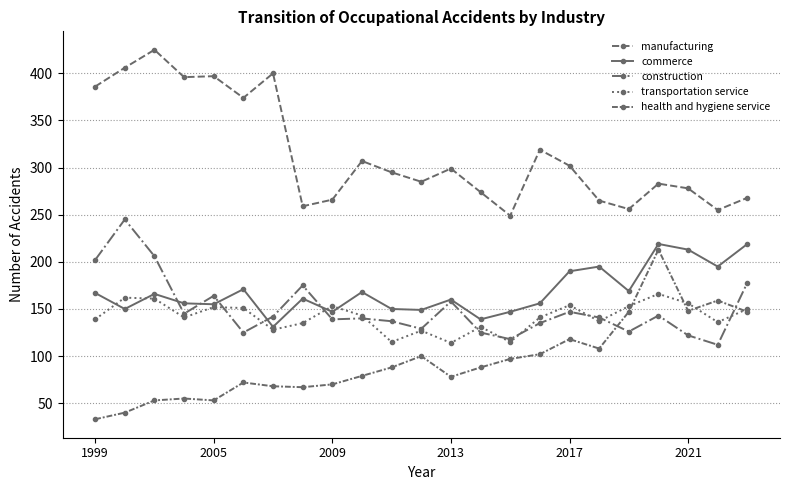

Does the chart display data point markers on the line(s)?

Yes